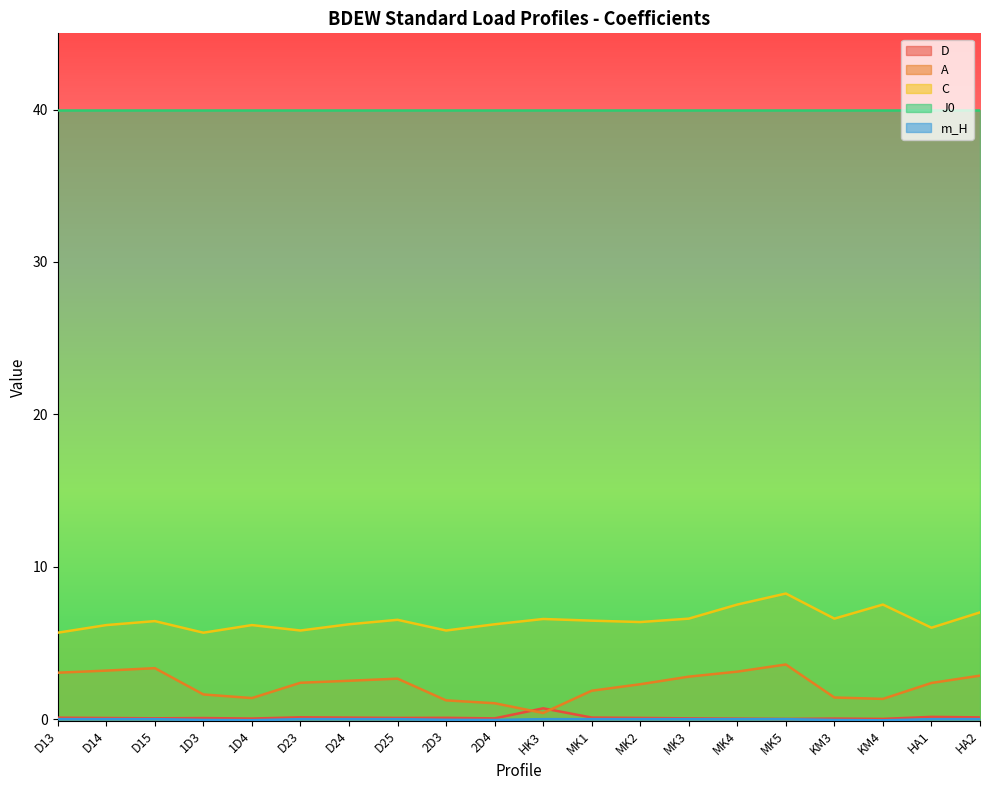

True or false: m_H and D cross at least once.

False